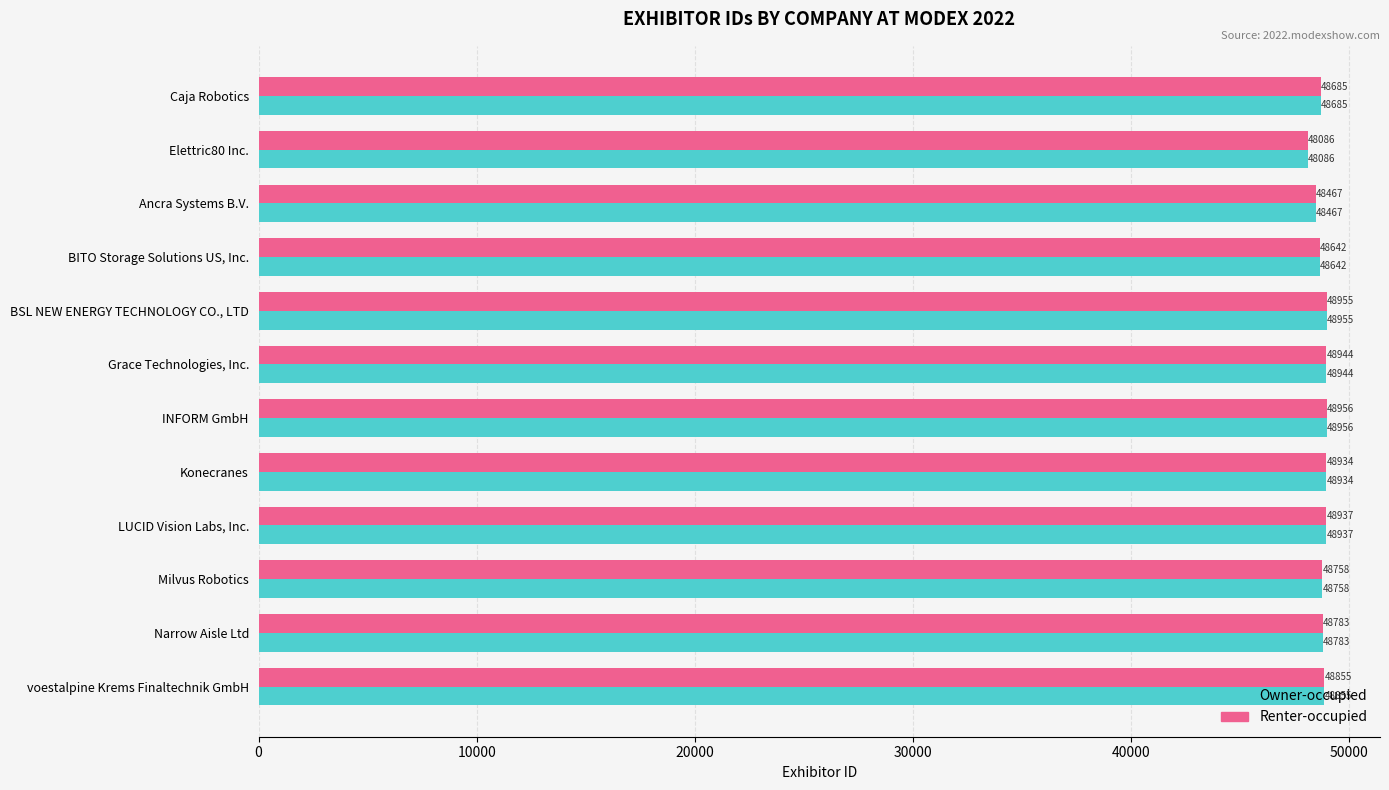

True or false: Owner-occupied has a value of 11346 at Milvus Robotics.

False